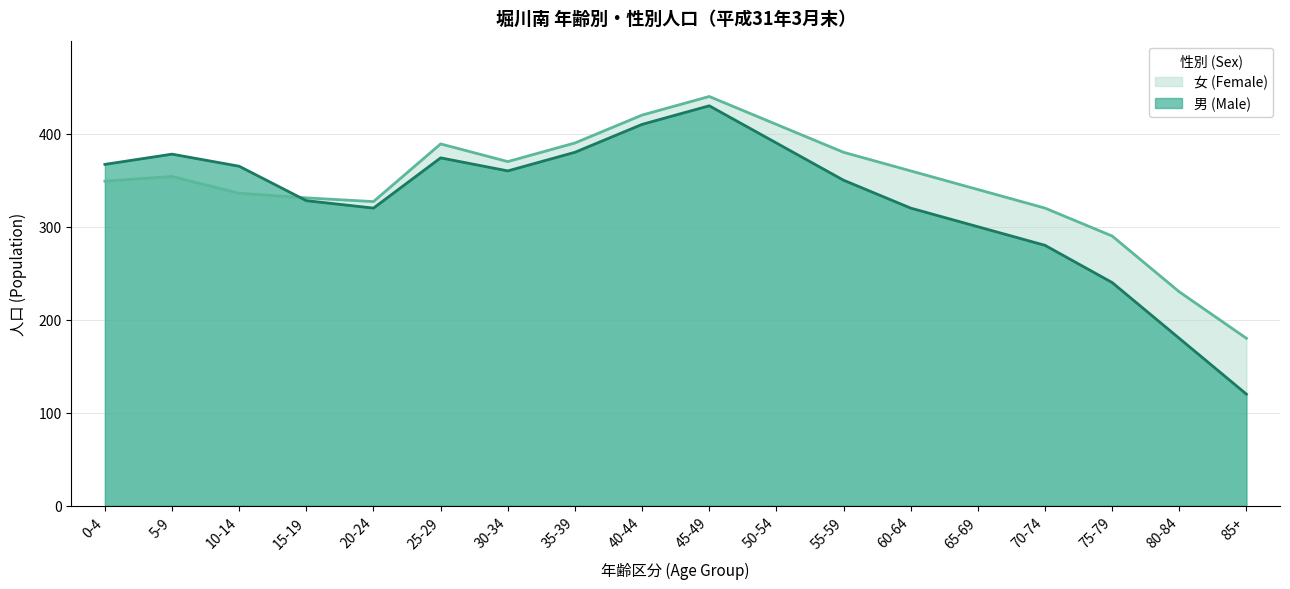

Reading left to right, list all the values displayed in this chart.

男 (Male): 367	378	365	328	320	374	360	380	410	430	390	350	320	300	280	240	180	120
女 (Female): 349	354	336	331	327	389	370	390	420	440	410	380	360	340	320	290	230	180